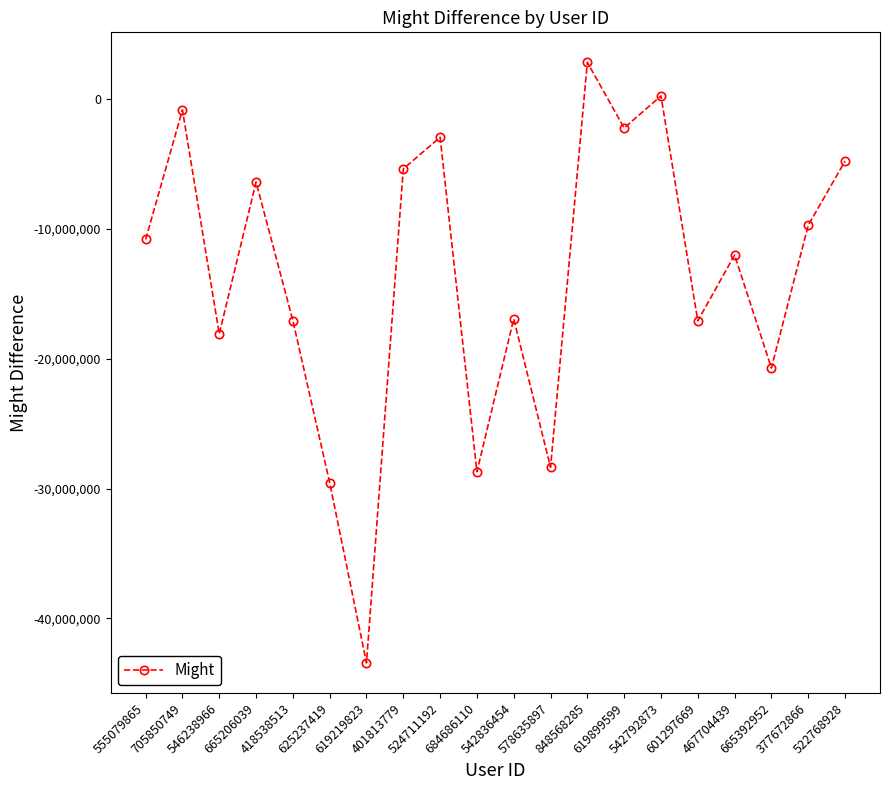

What is the average value?

-13594386